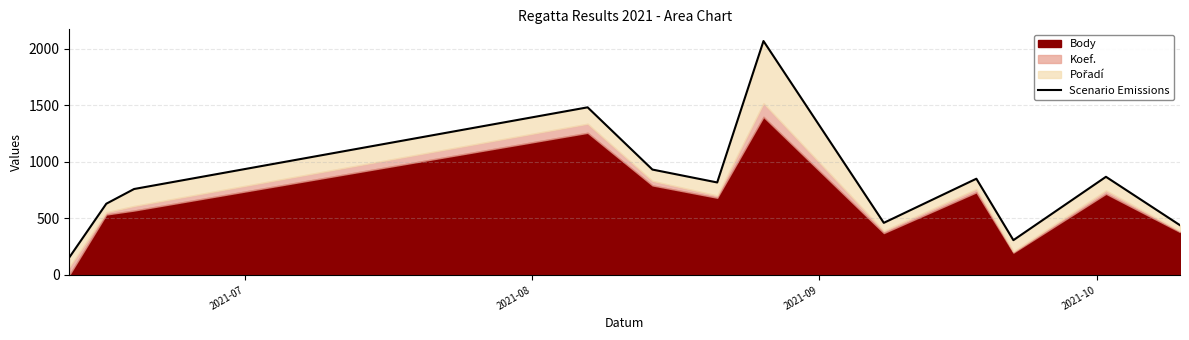

What is the difference between the second highest and minimum values?

1327